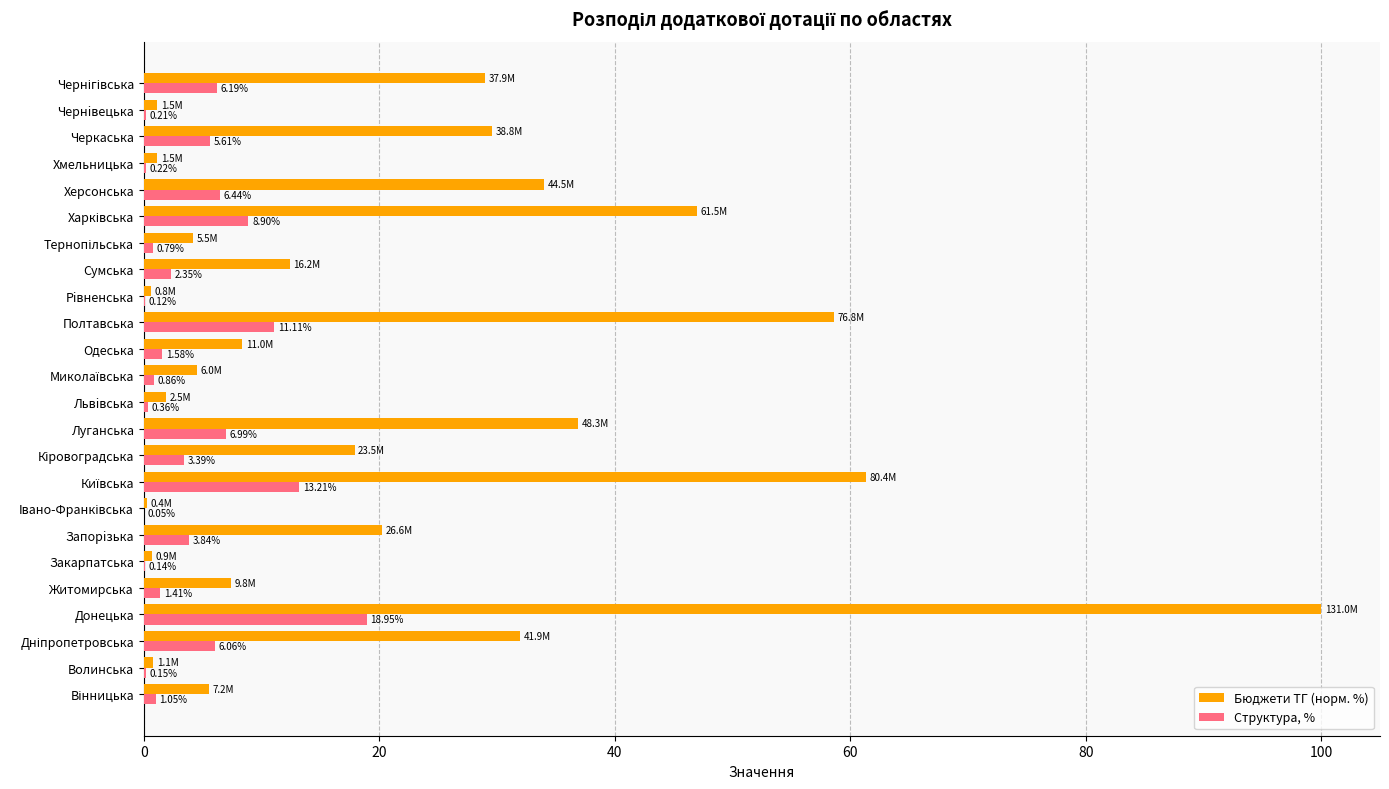

Is the value of Структура, % at Чернiвецька greater than the value of Бюджети ТГ (норм. %) at Львiвська?

No